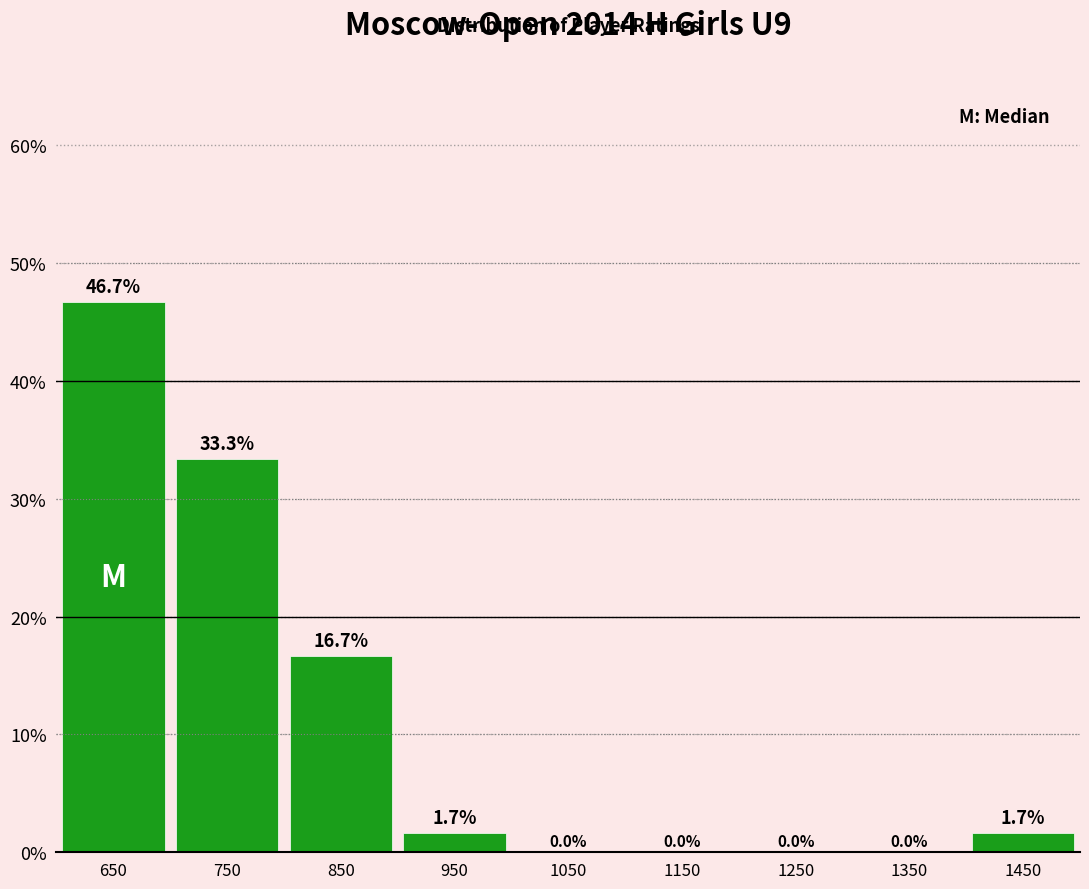

Reading right to left, extract all data points from this chart.

1450=1.7	1350=0.0	1250=0.0	1150=0.0	1050=0.0	950=1.7	850=16.7	750=33.3	650=46.7